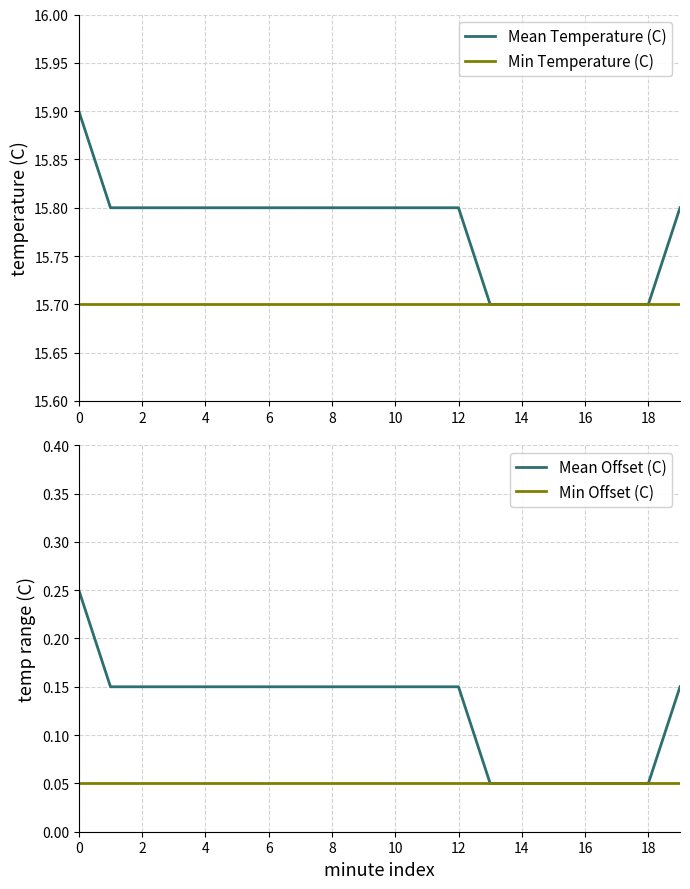

The value of Min Offset (C) at 14 is 0.0. True or false?

False